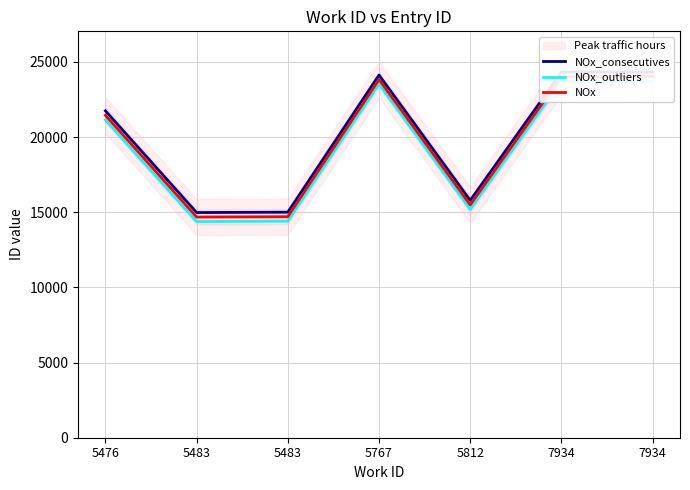

Which category has the highest value in the NOx_consecutives series?

7934